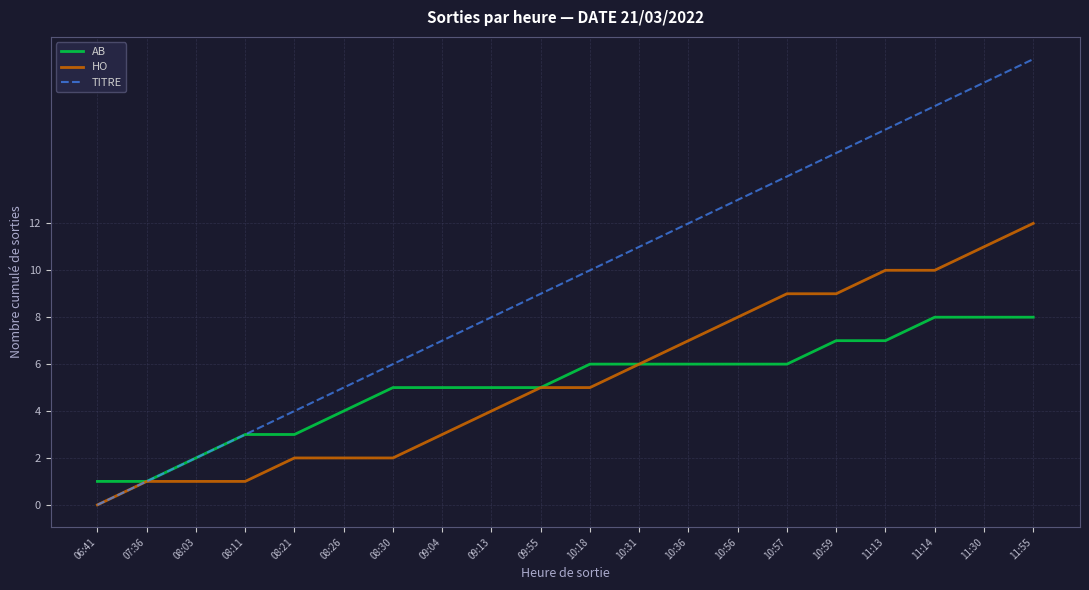

At which category is the sum across all series the highest?

11:55